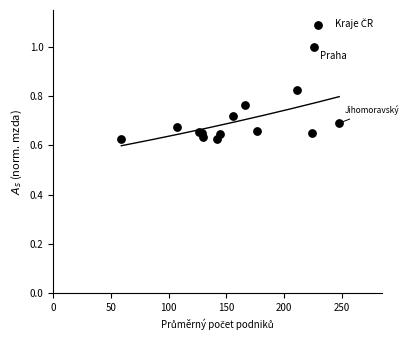

What is the range of Y values (max minus min)?

0.4